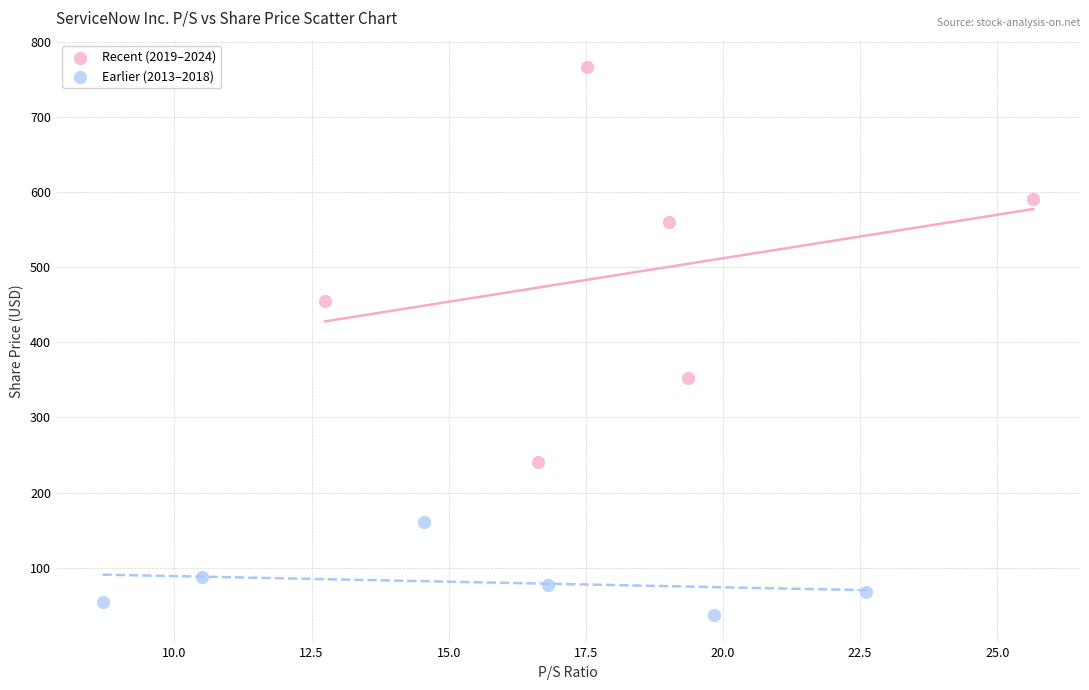

Which series has the widest spread of Y values?

Recent (2019–2024)